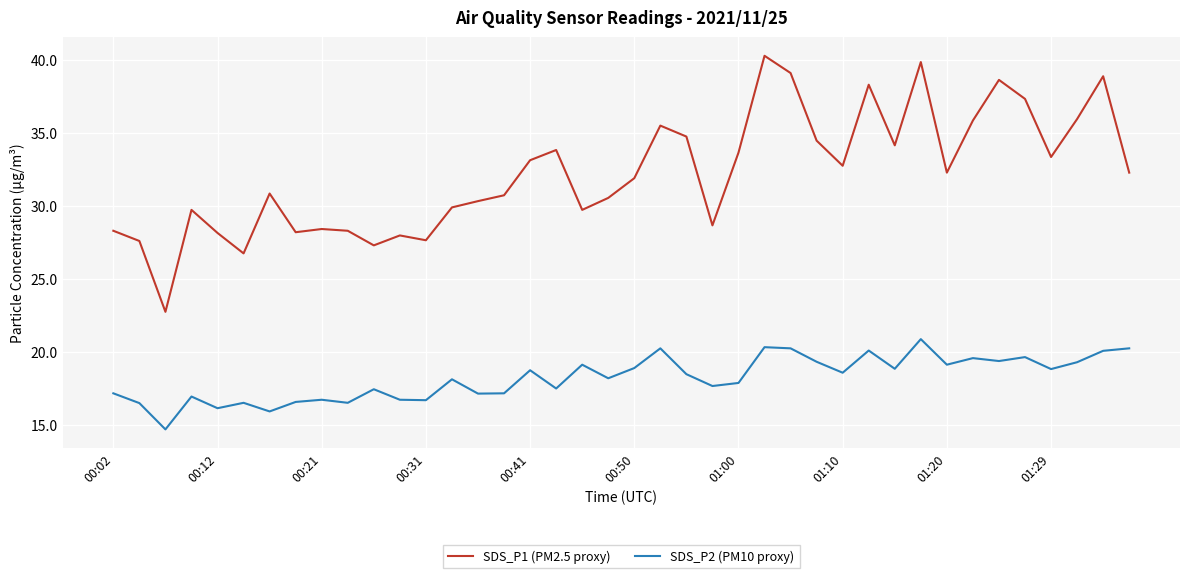

True or false: SDS_P1 (PM2.5 proxy) and SDS_P2 (PM10 proxy) cross at least once.

False